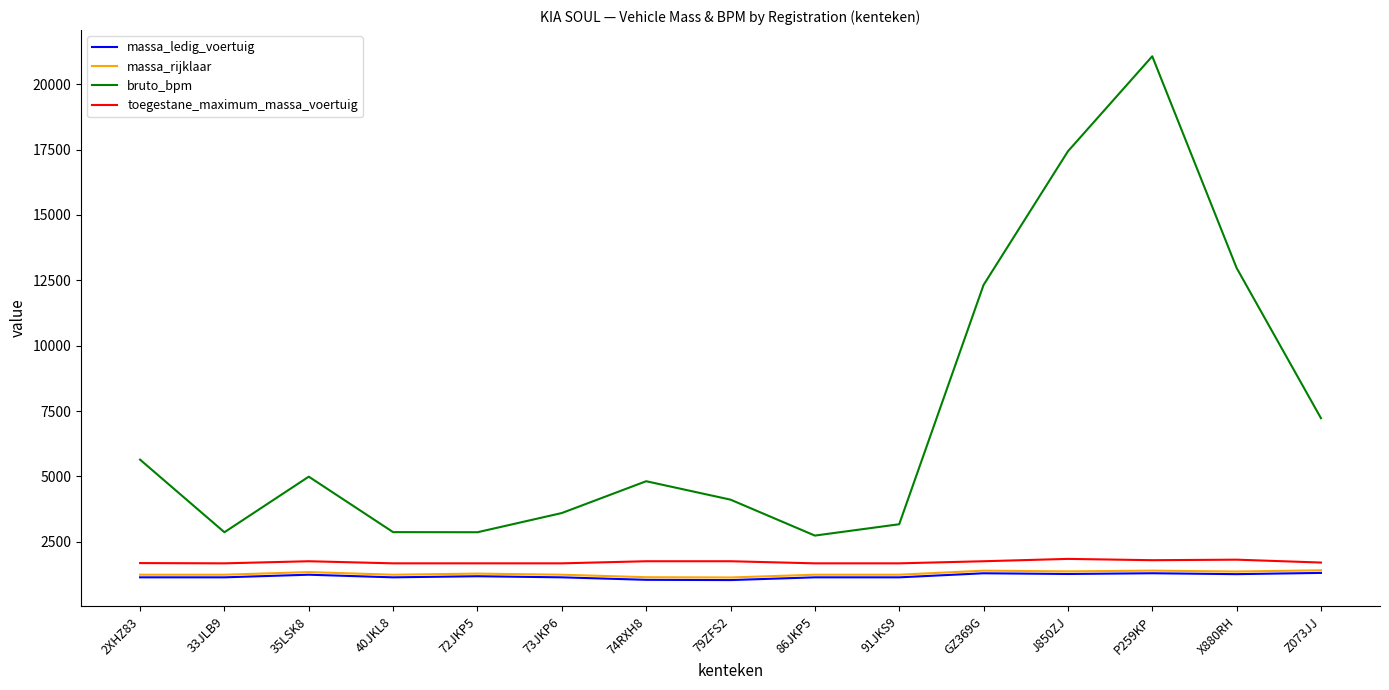

Between J850ZJ and P259KP, which series saw the biggest shift?

bruto_bpm